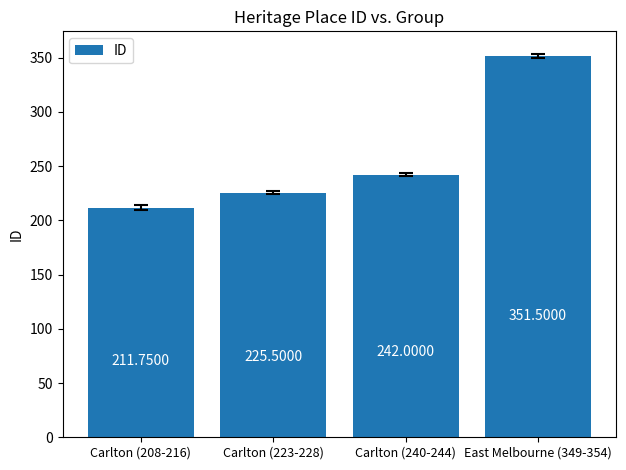

Which label corresponds to the smallest value in the chart?

Carlton (208-216)